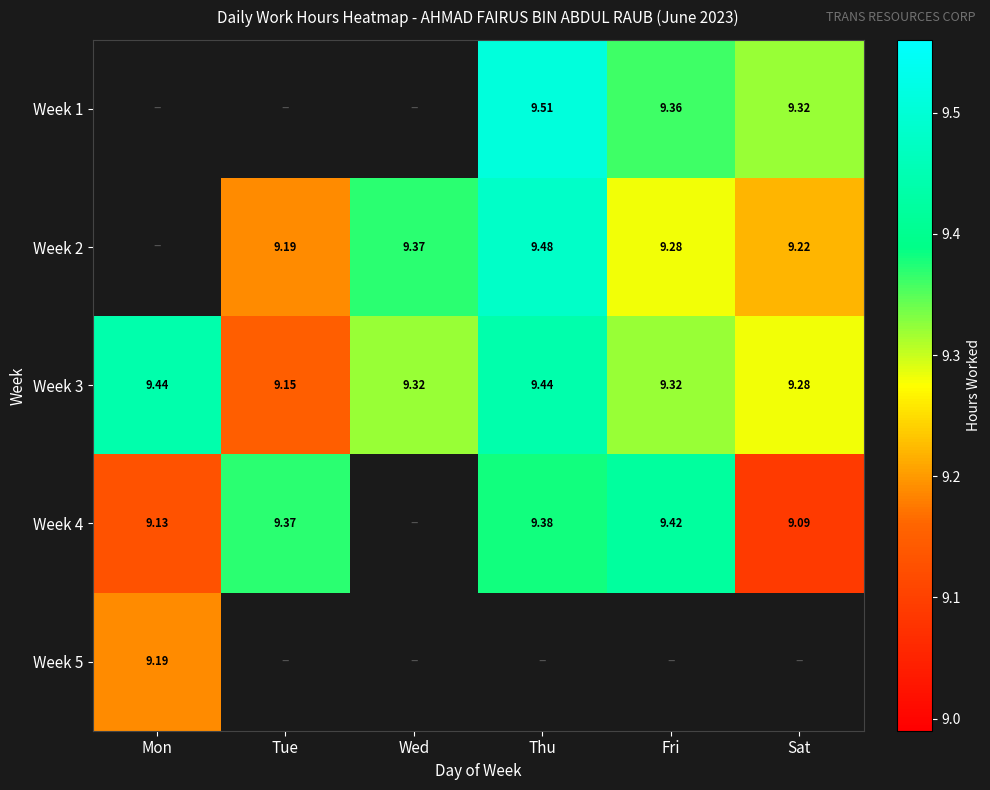

Which series has the largest total across all categories?

Week 3